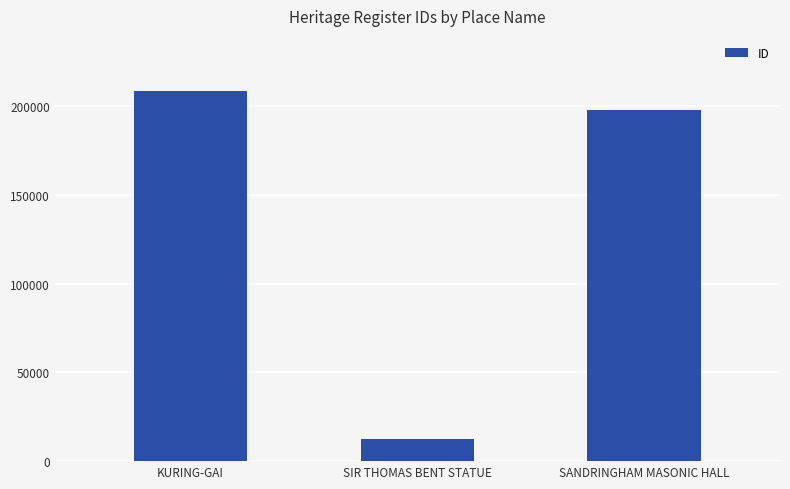

How many values are below 197956?

1